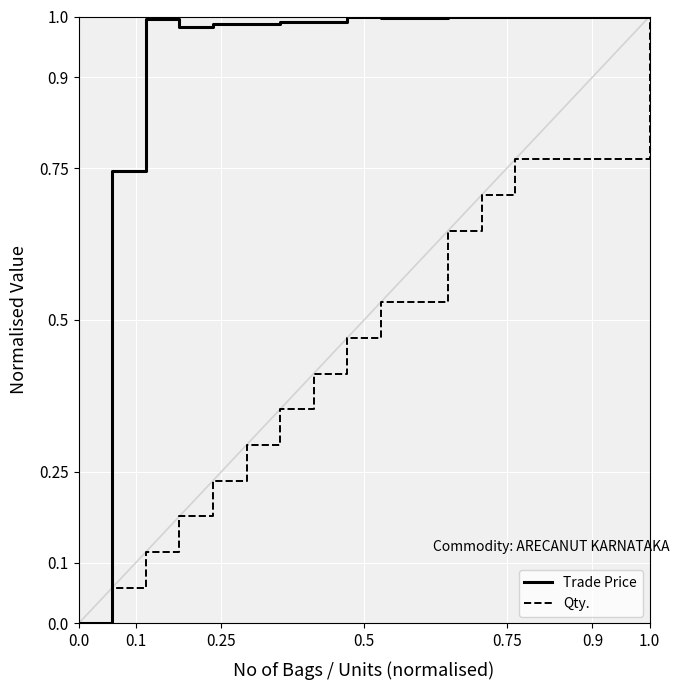

Which series has the largest total across all categories?

Trade Price